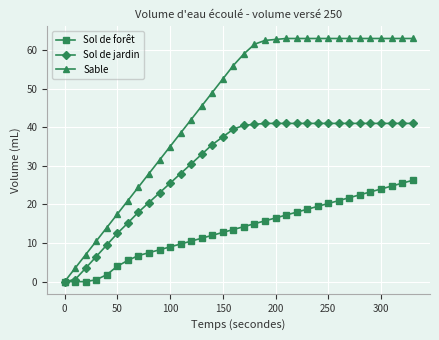

Which series has the widest spread of values?

Sable